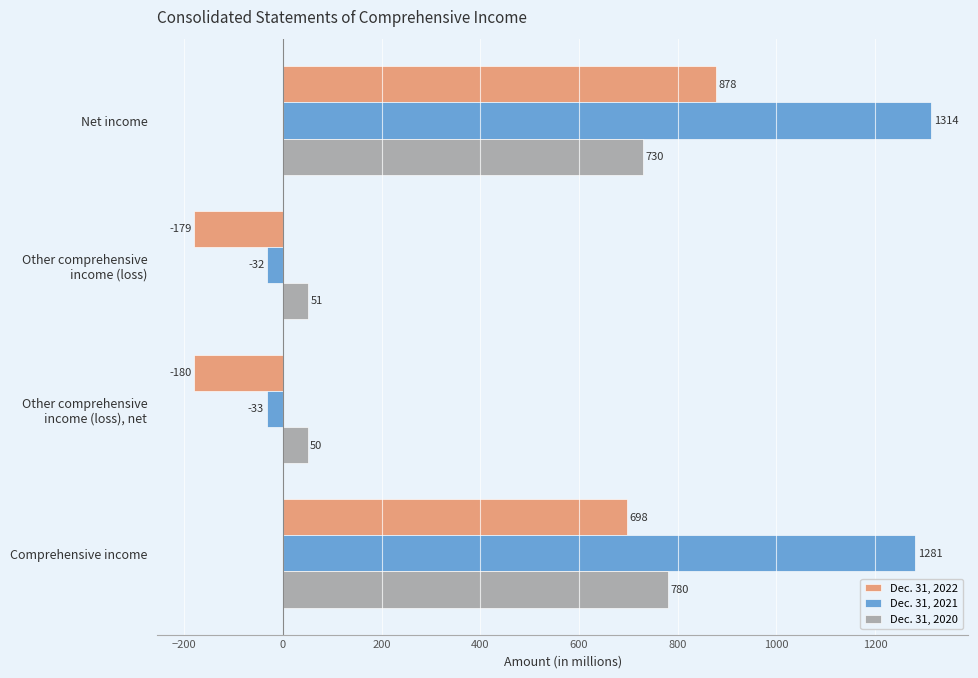

Which series has the largest total across all categories?

Dec. 31, 2021